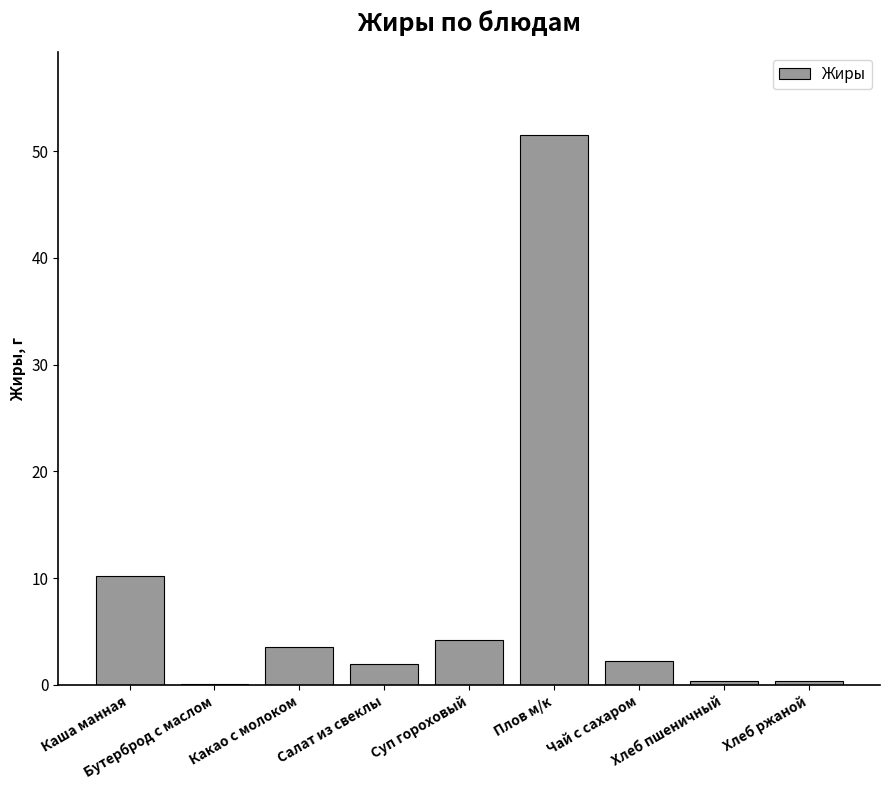

What is the greatest value displayed?

51.6